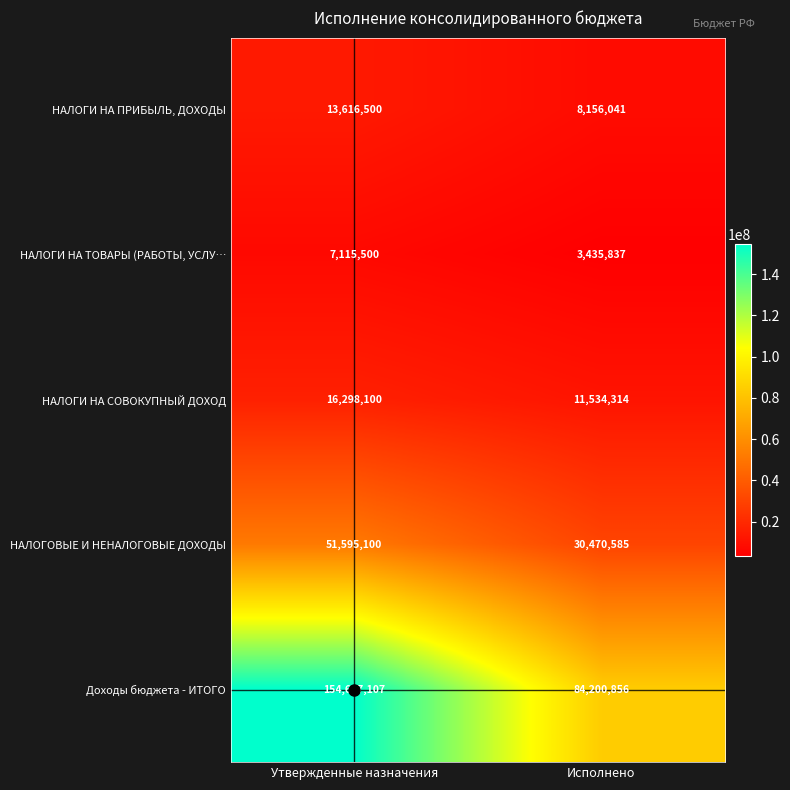

What is the difference between the maximum and minimum values in the Доходы бюджета - ИТОГО series?

70486251